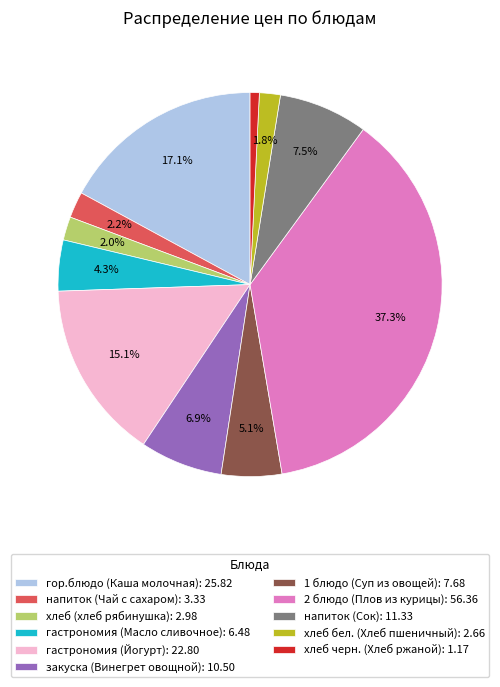

To the nearest percent, what is the combined percentage of напиток (Чай с сахаром) and гастрономия (Масло сливочное)?

6%